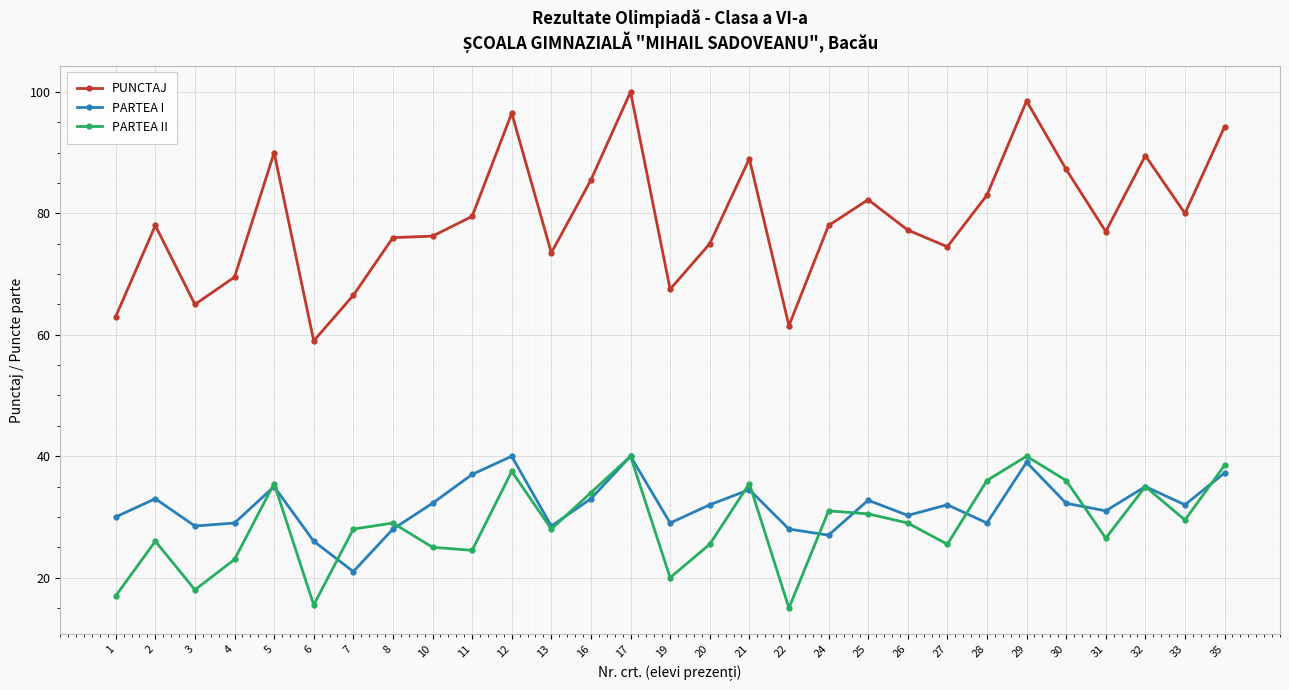

Is it true that PARTEA II equals 20.0 at 19?

True